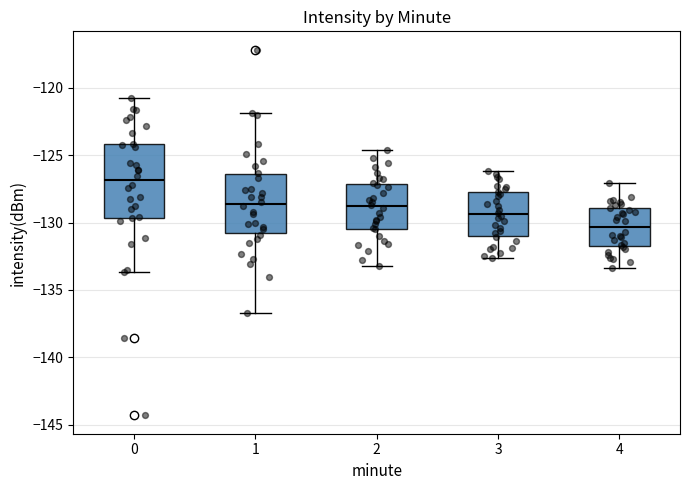

Comparing the boxes themselves (not the whiskers), which one is the tallest?

0